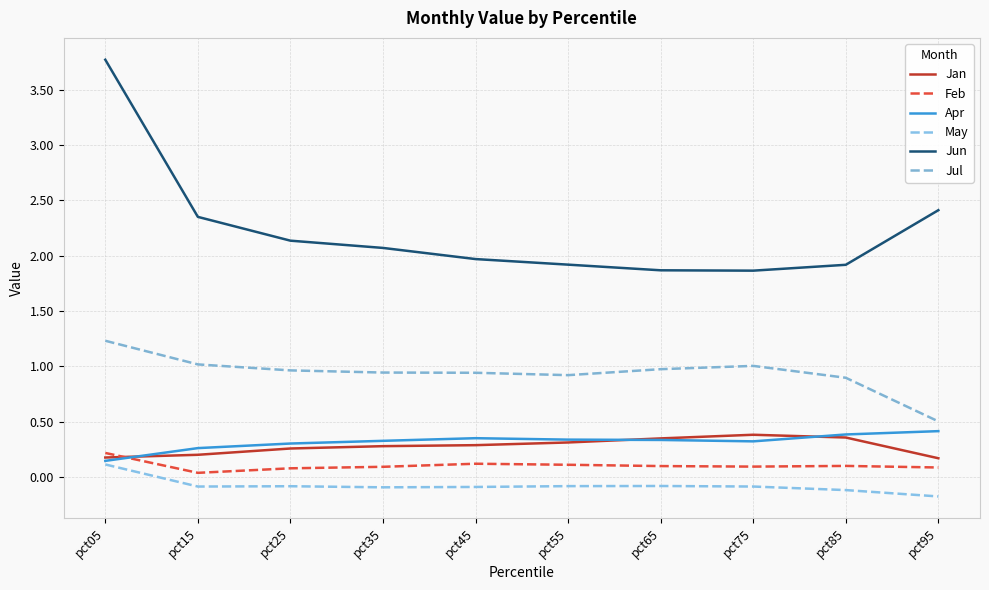

True or false: May and Jul intersect in this chart.

False